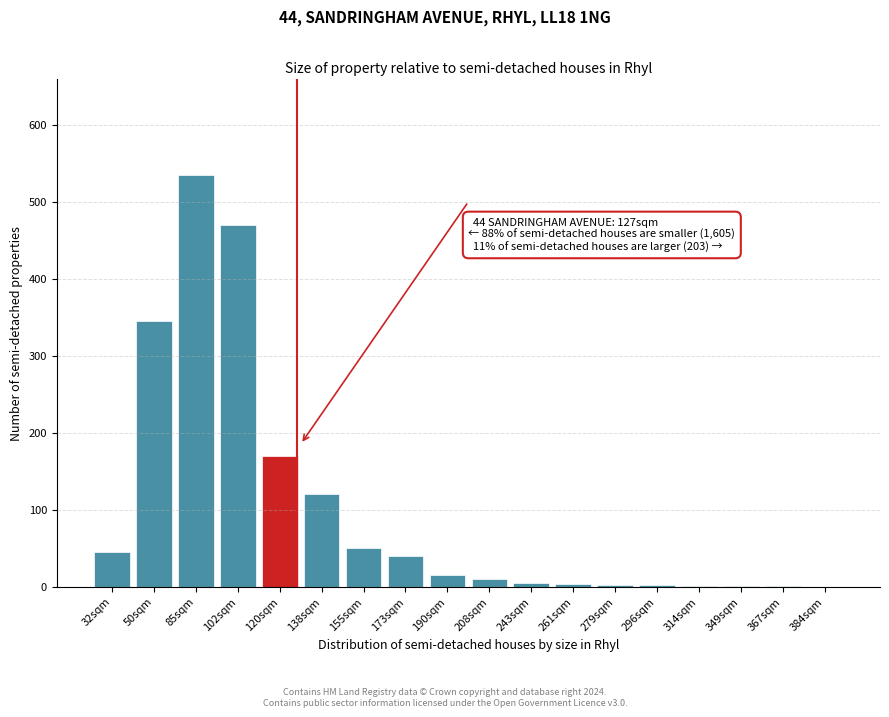

What is the maximum value shown in the chart?

535